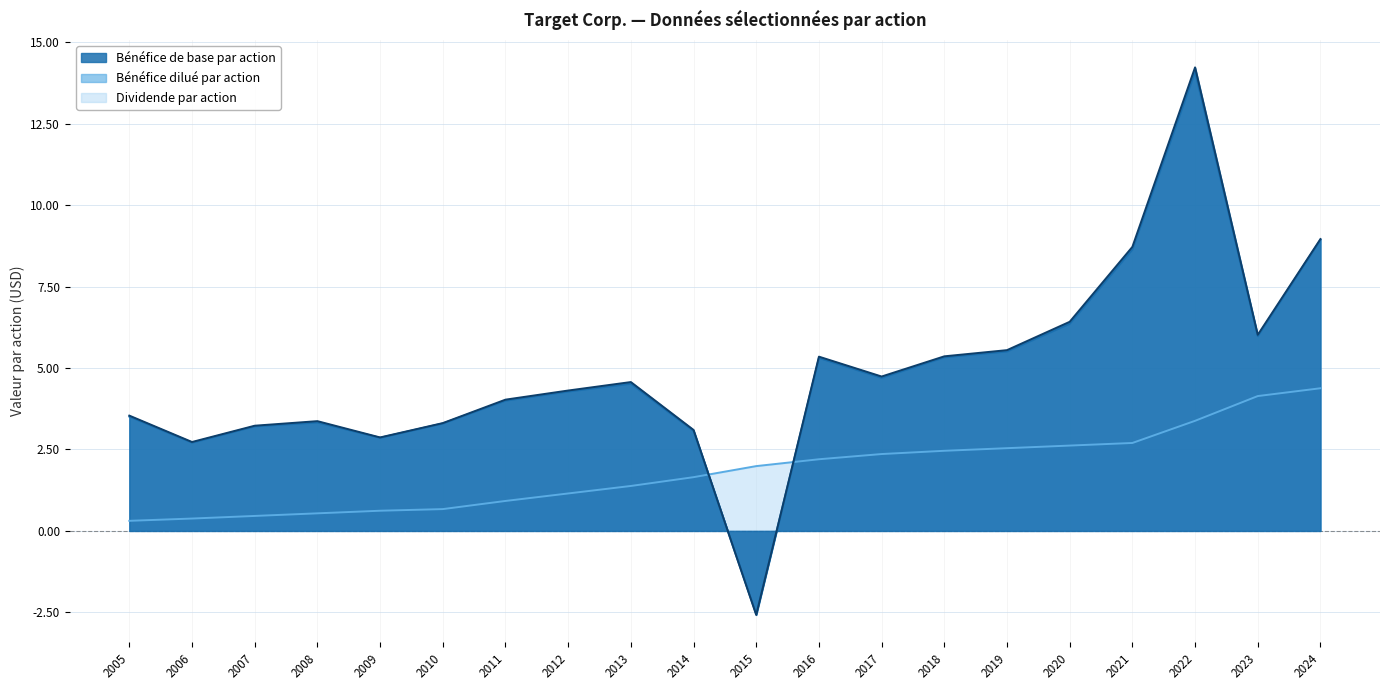

At which label does Dividende par action reach its peak?

2024